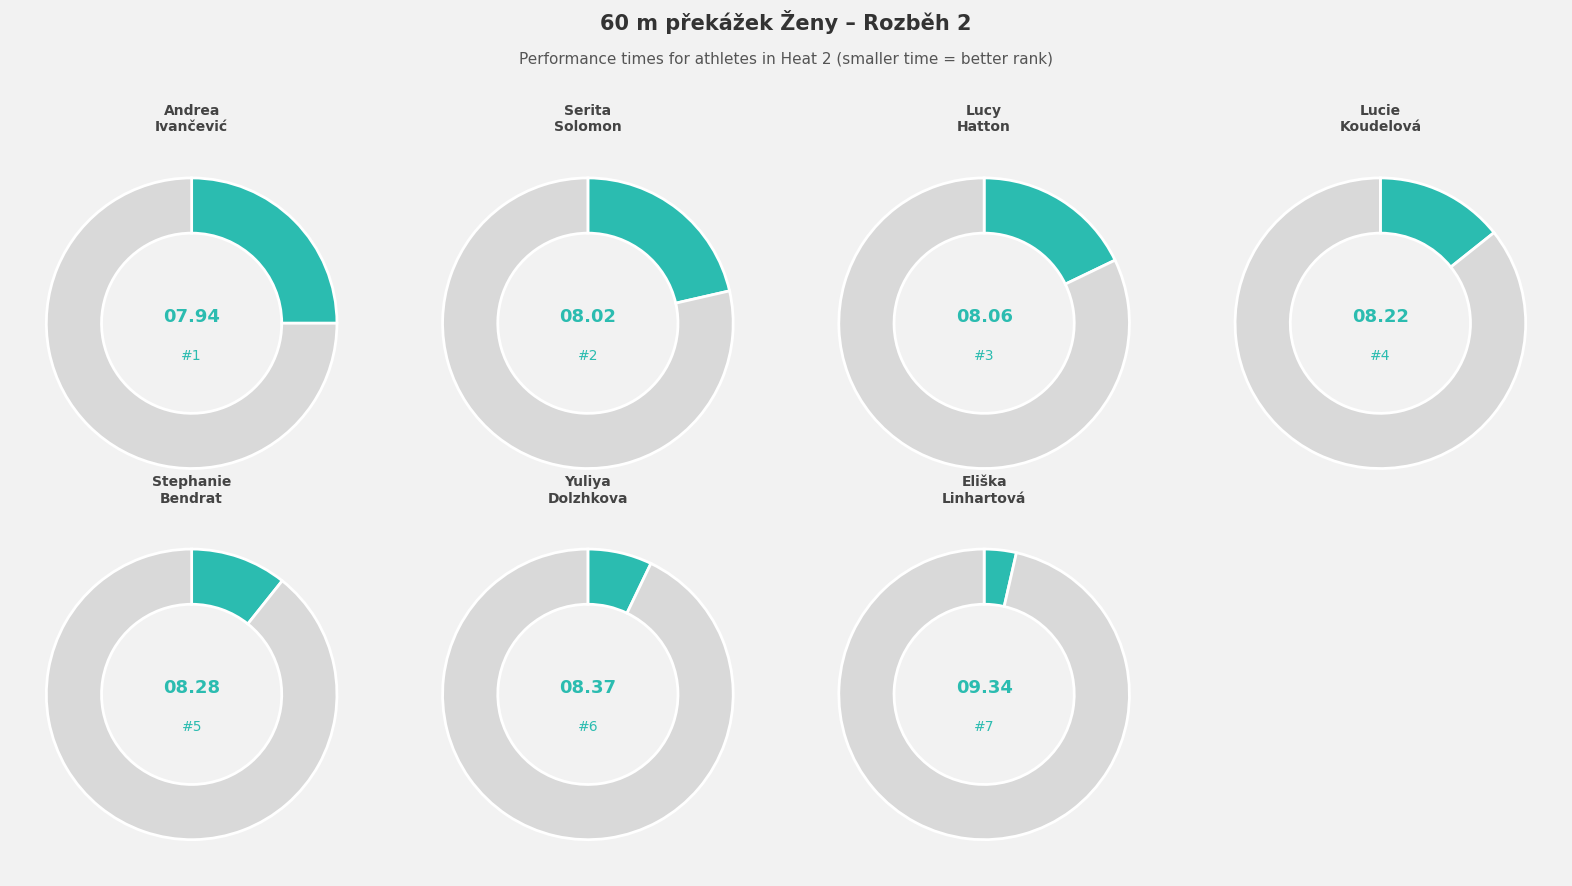

How many segments does this pie chart have?

7